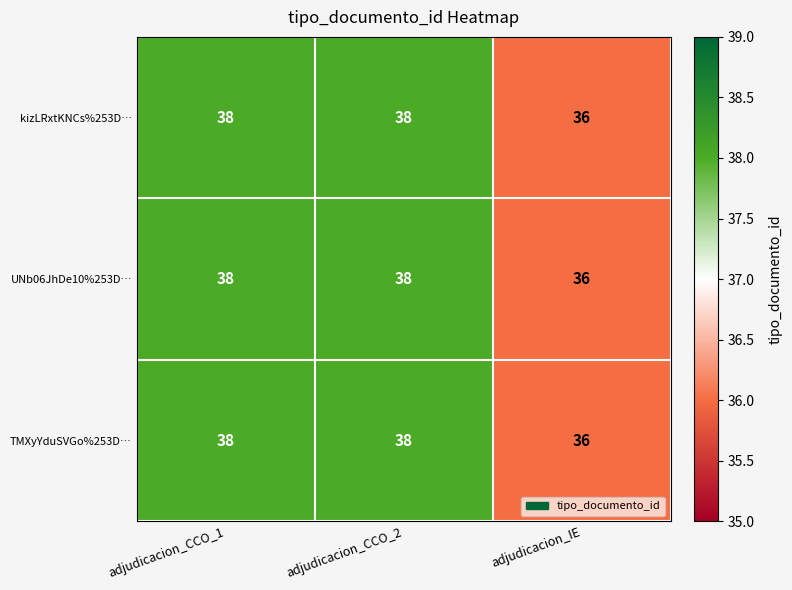

Which category has the lowest value across all series?

adjudicacion_IE